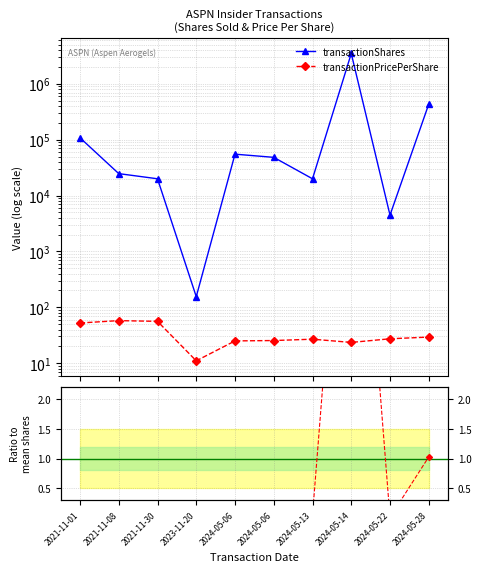

What is the average value of the transactionShares series?

421490.3